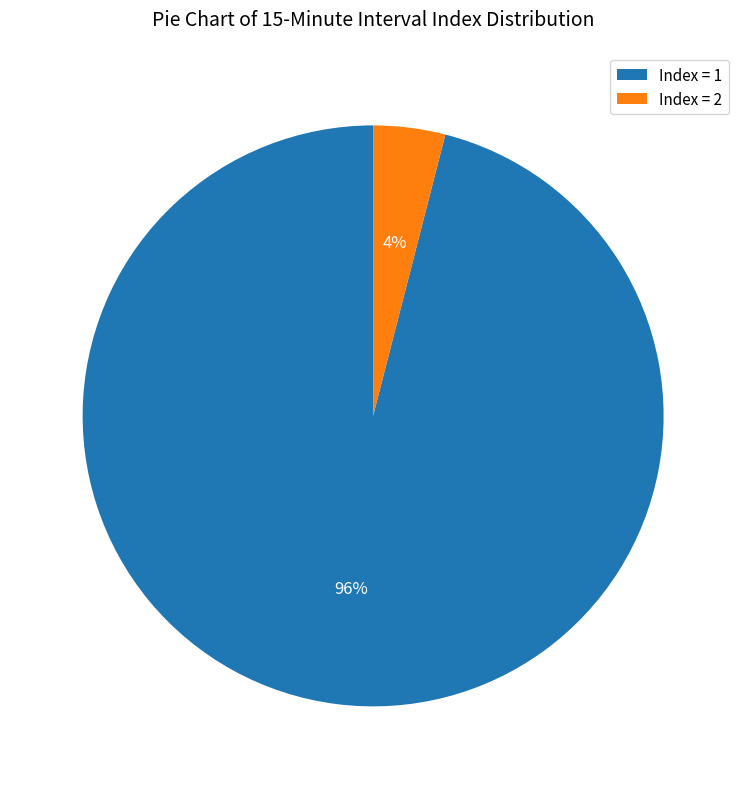

Does any single category account for the majority?

Yes